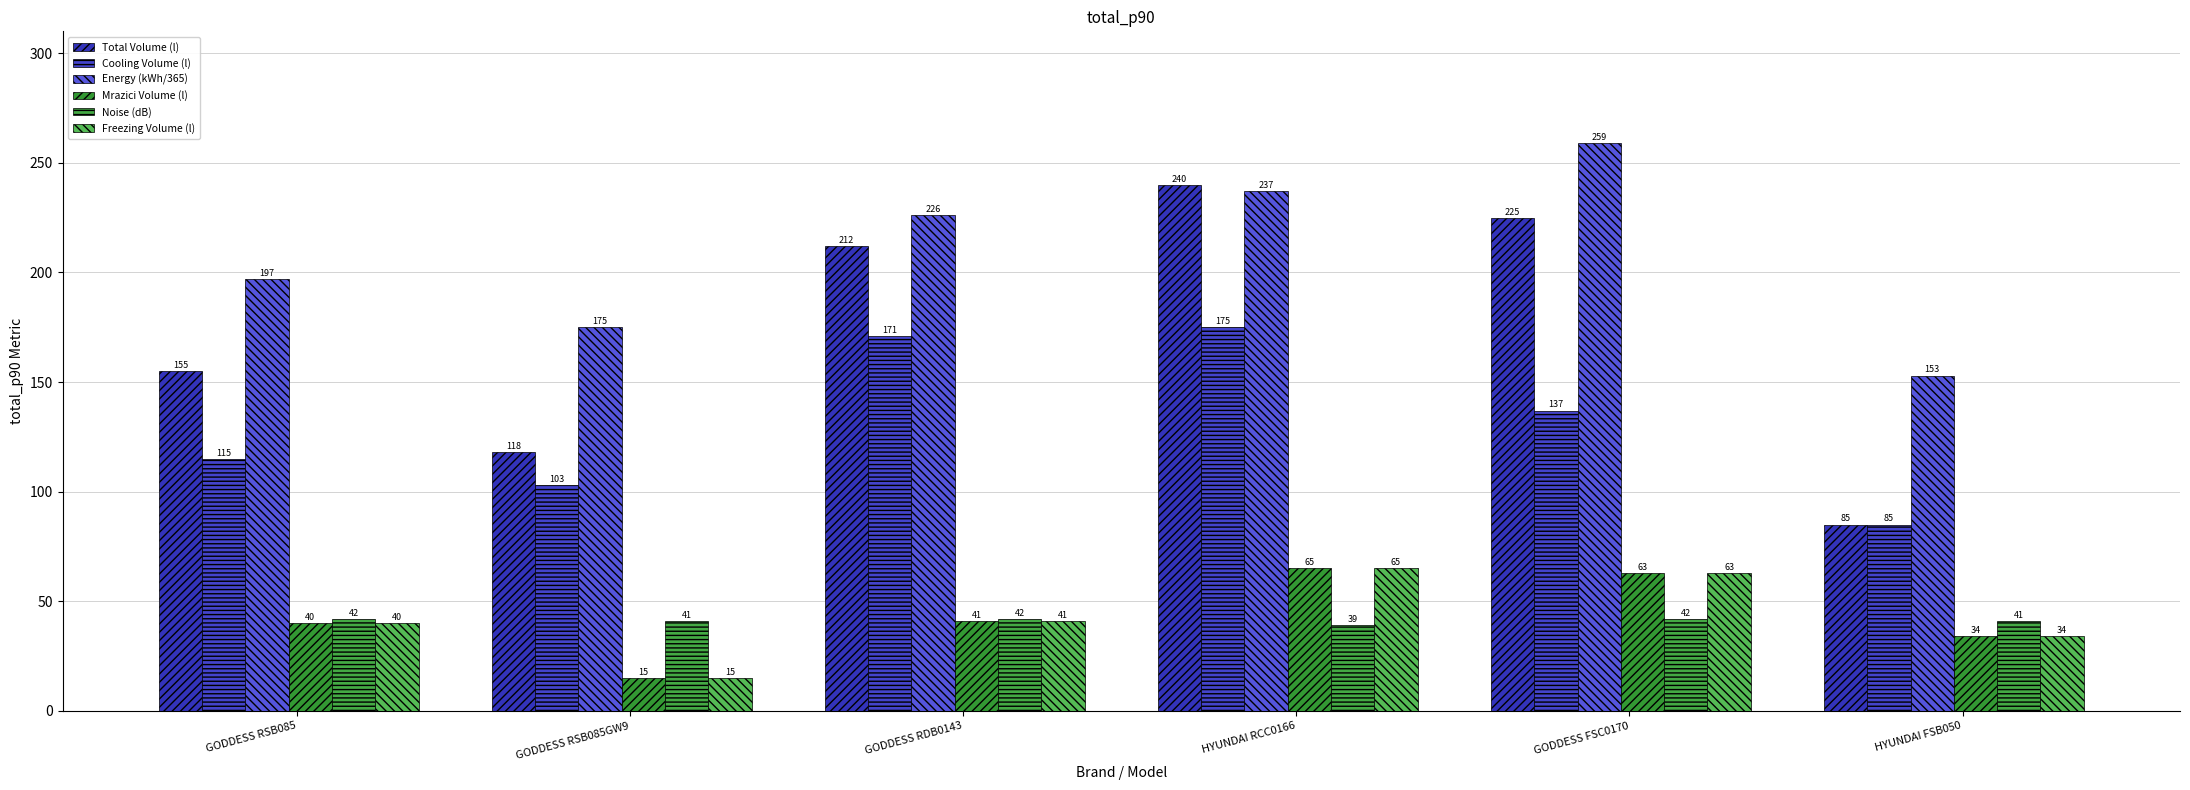

Between GODDESS RSB085GW9 and HYUNDAI FSB050, which is larger?

GODDESS RSB085GW9